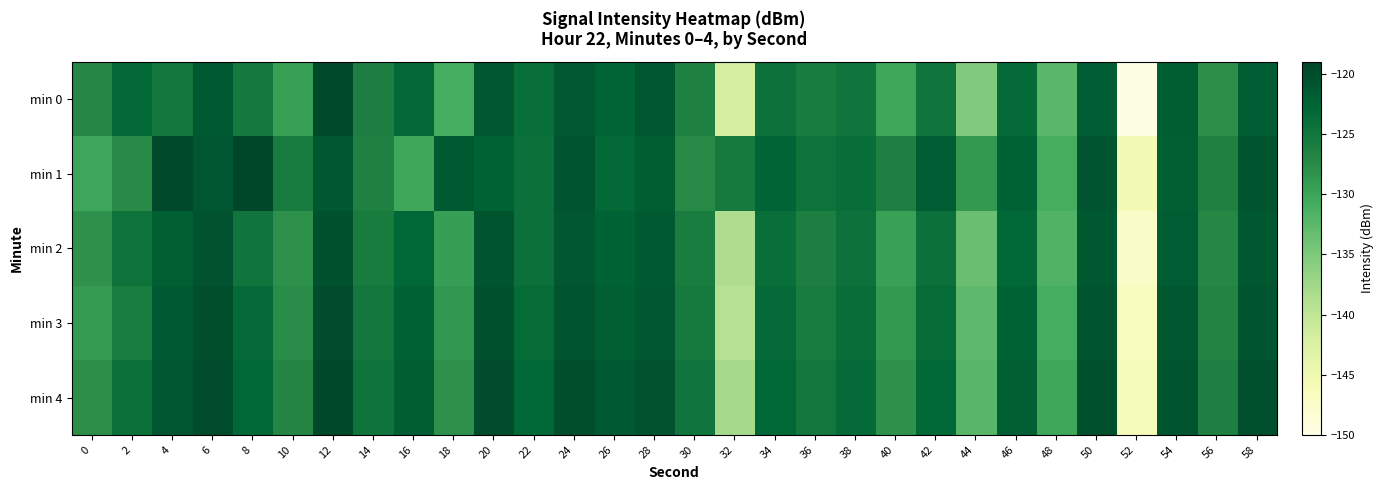

What is the total value across all series at 28?

-606.1